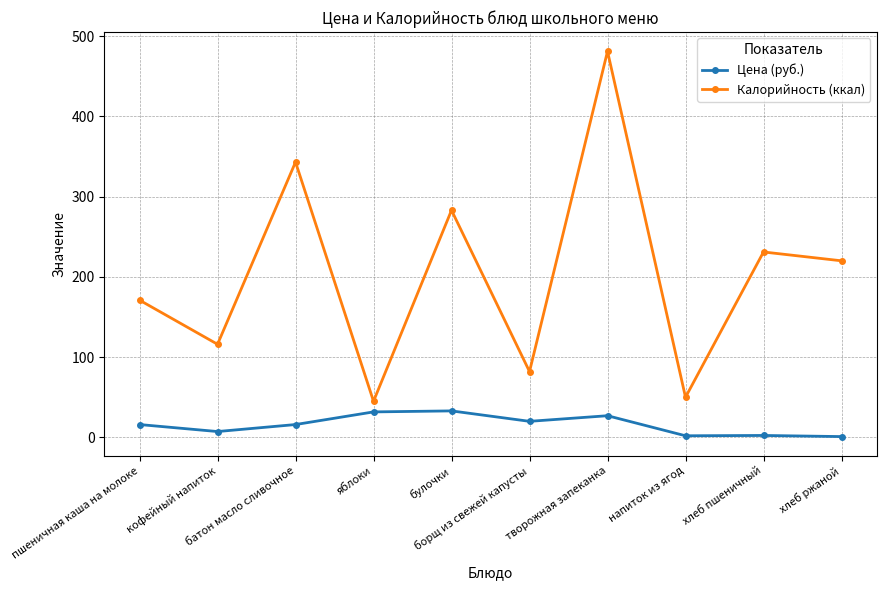

True or false: Калорийность (ккал) has a value of 16.4 at борщ из свежей капусты.

False